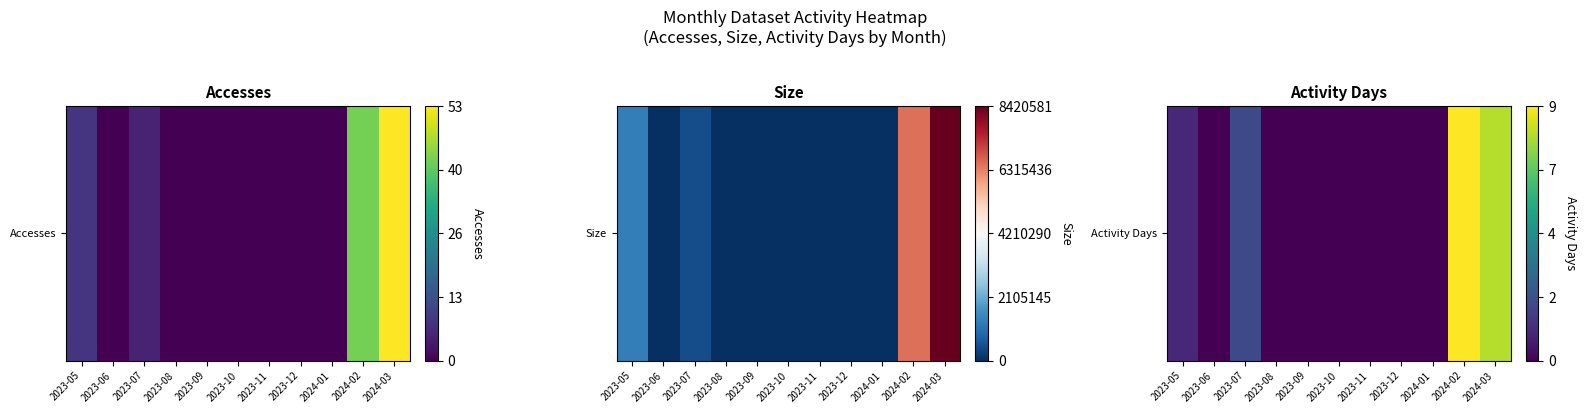

Rank the categories by value from lowest to highest.

2023-06, 2023-08, 2023-09, 2023-10, 2023-11, 2023-12, 2024-01, 2023-05, 2023-07, 2024-03, 2024-02